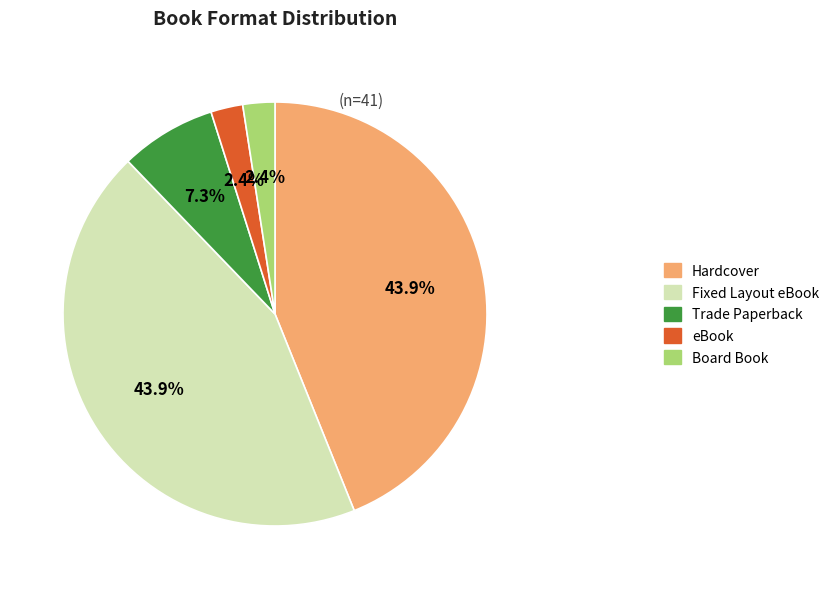

Between Board Book and Hardcover, which is larger?

Hardcover